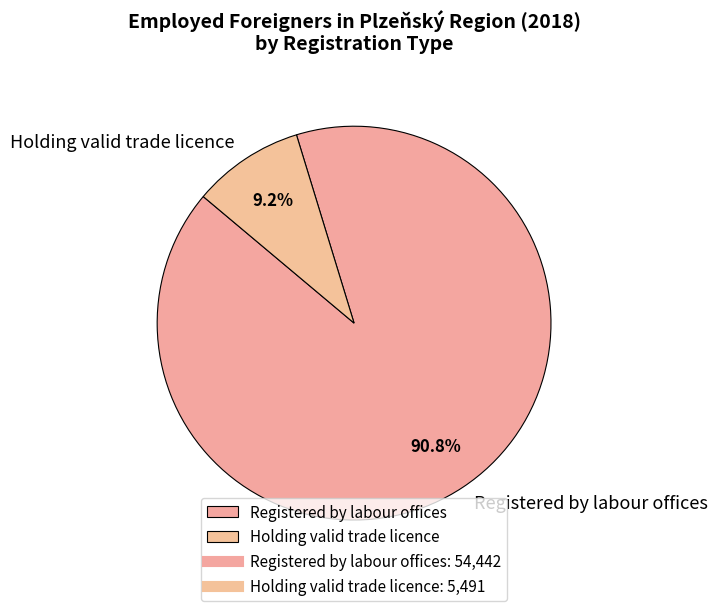

What percentage is NOT represented by Holding valid trade licence?

90.8%